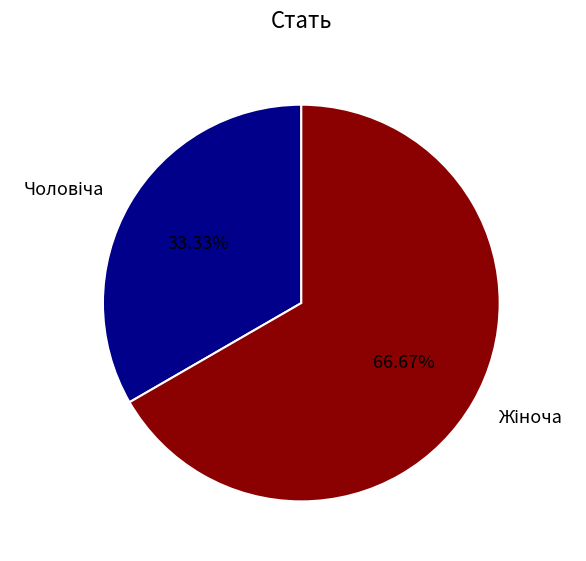

Is there a majority slice in this chart?

Yes